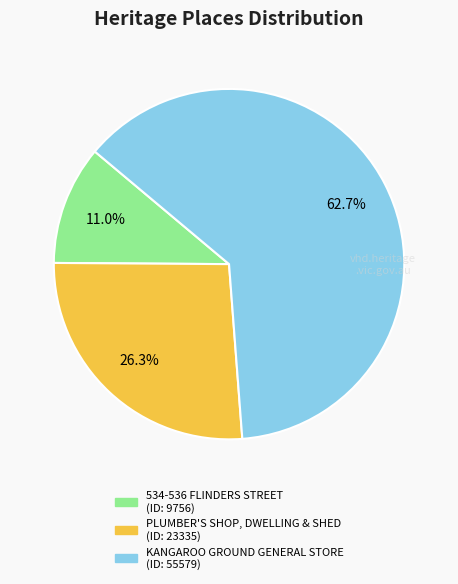

Which category has the biggest portion of the pie?

KANGAROO GROUND GENERAL STORE